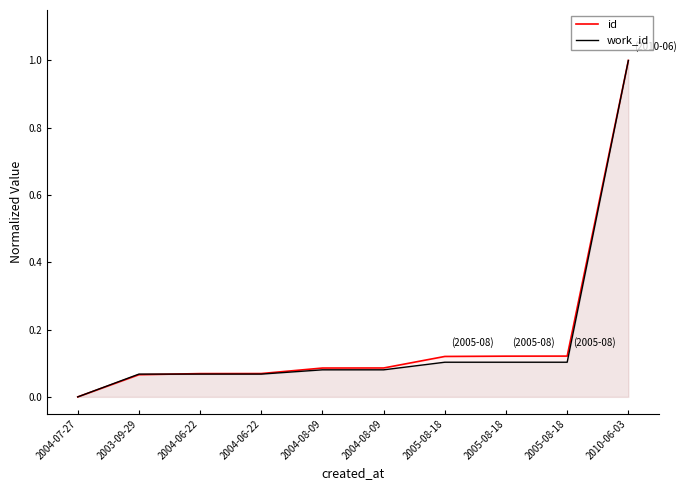

What value does the id series have at 2003-09-29?

0.1